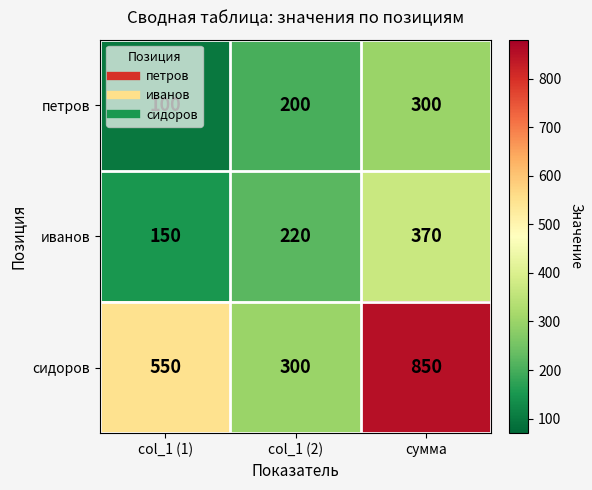

How many иванов values are between 150 and 370?

3